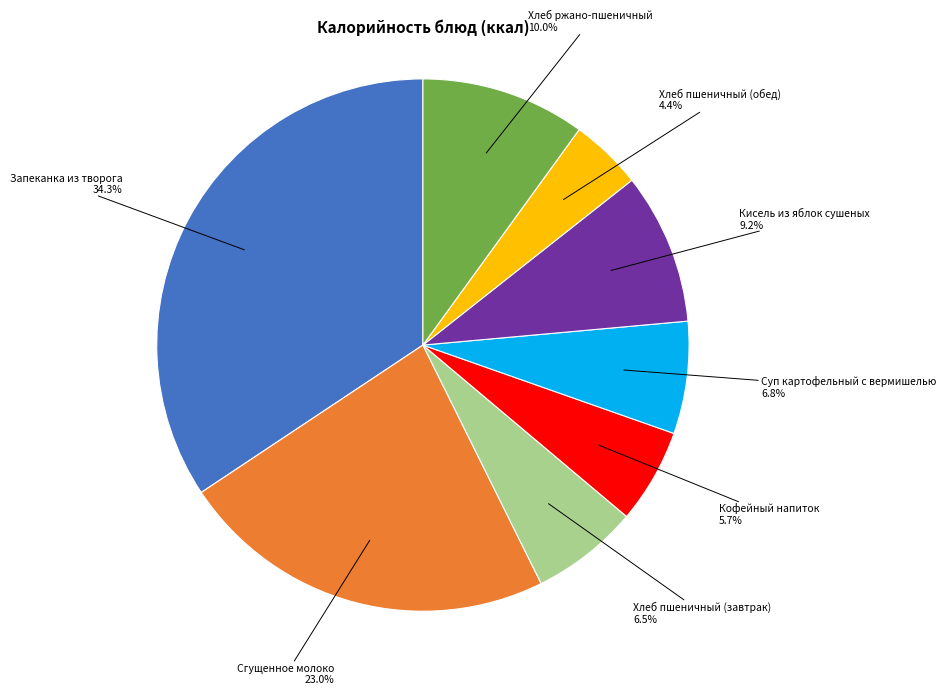

Is there any slice that represents more than half of the pie?

No